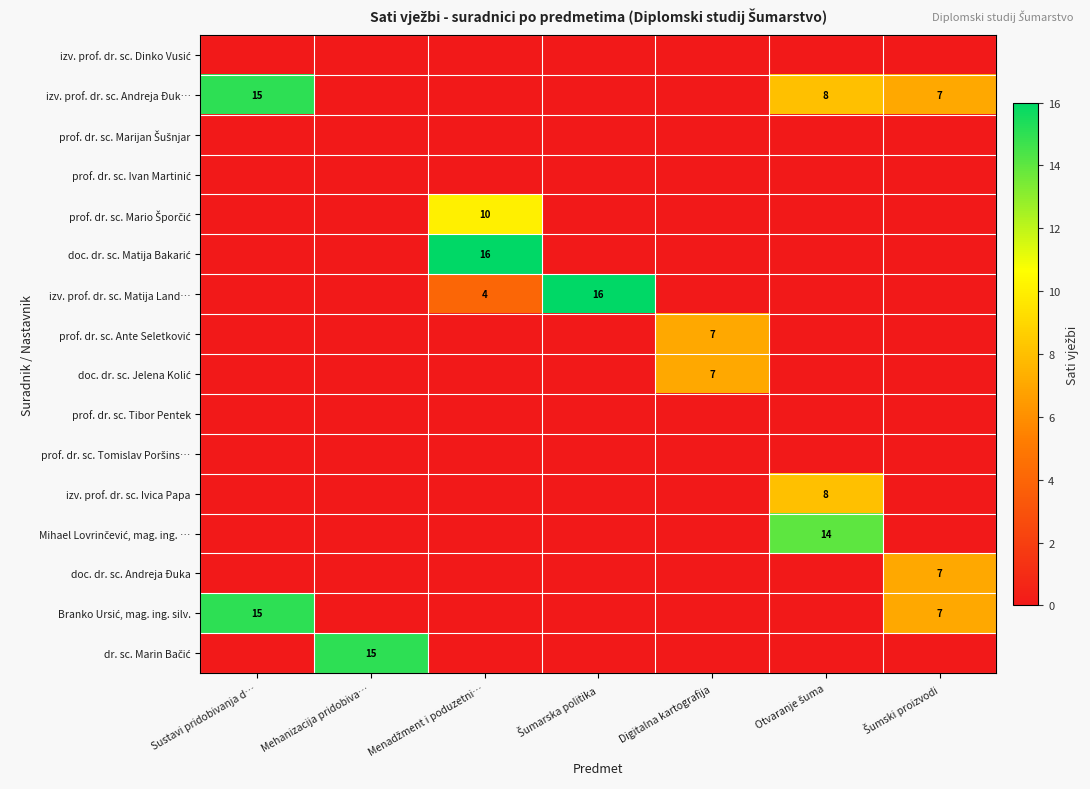

Which series has the largest total across all categories?

izv. prof. dr. sc. Andreja Đuk…